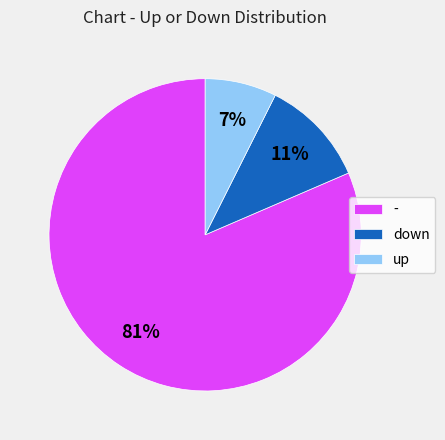

Do down and - together represent more than half of the pie?

Yes